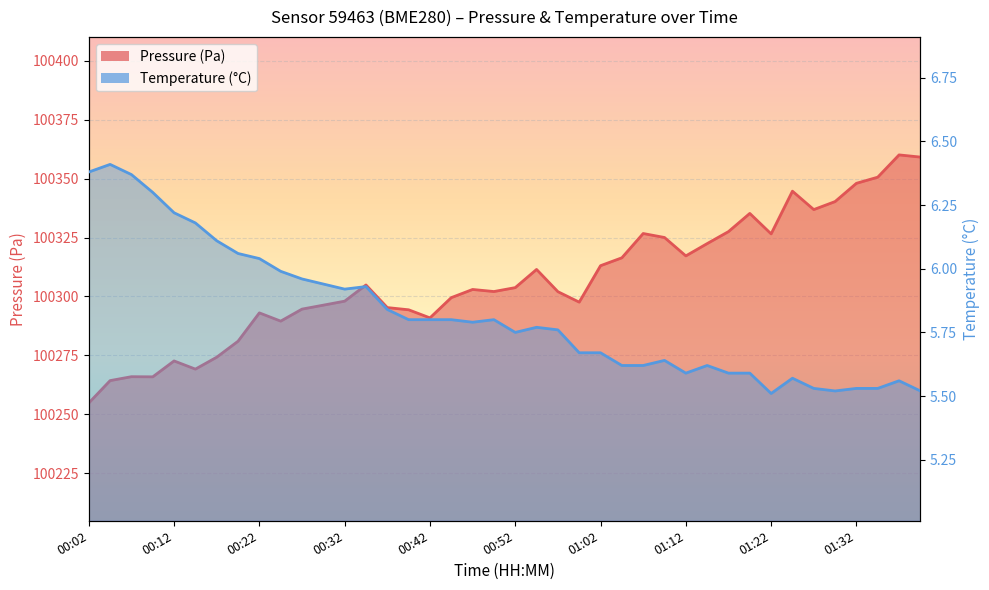

True or false: temperature and pressure cross at least once.

False